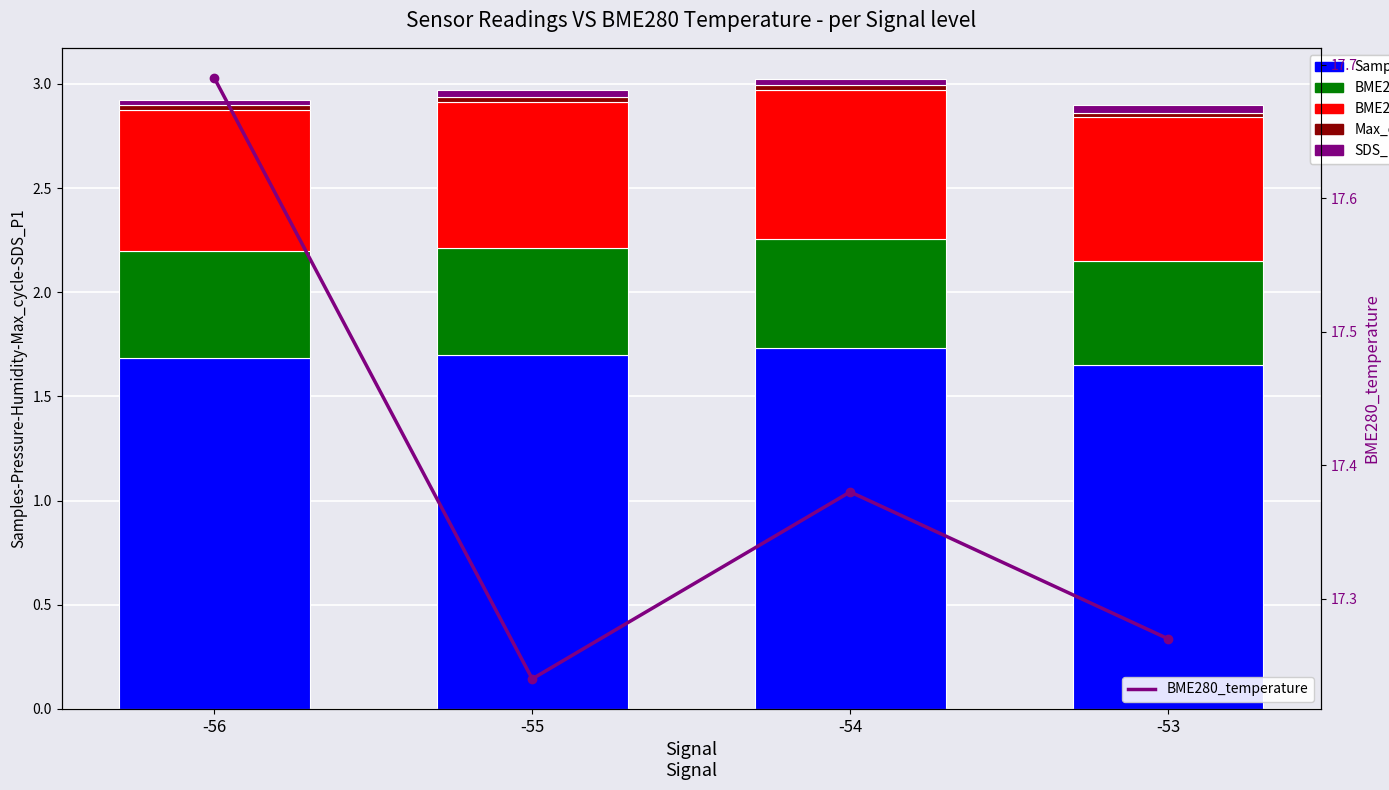

Reading right to left, list all the values displayed in this chart.

Samples: -53=1.7	-54=1.7	-55=1.7	-56=1.7
BME280_pressure: -53=0.5	-54=0.5	-55=0.5	-56=0.5
BME280_humidity: -53=0.7	-54=0.7	-55=0.7	-56=0.7
Max_cycle: -53=0.0	-54=0.0	-55=0.0	-56=0.0
SDS_P1: -53=0.0	-54=0.0	-55=0.0	-56=0.0
BME280_temperature: -53=17.3	-54=17.4	-55=17.2	-56=17.7